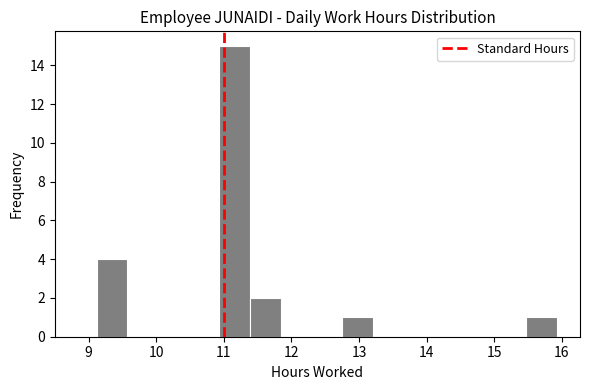

What is the height of the bar covering 12.8 to 13.2 on the x-axis? Neither the bar edges nor the heights are printed on the chart, so give them approximately, as read against the axes.

1